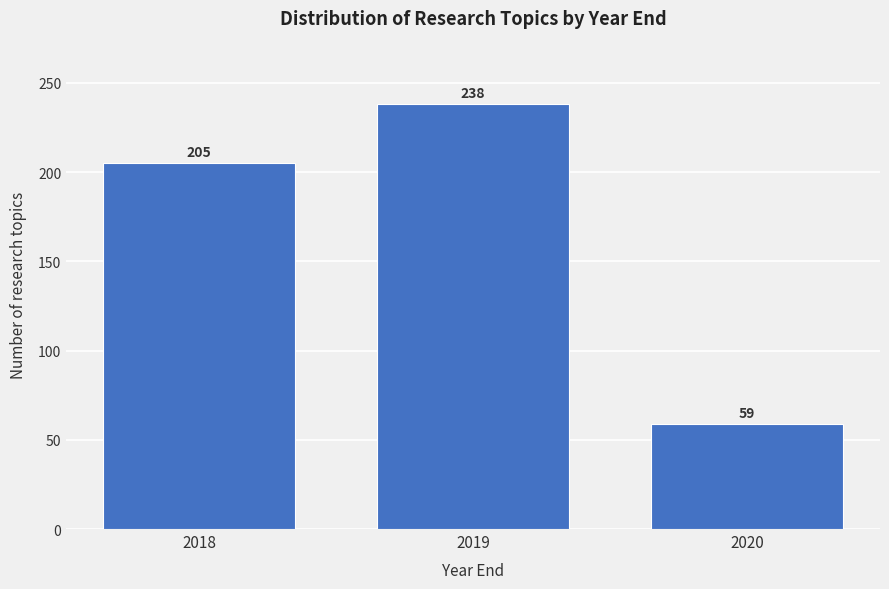

Reading left to right, what are all the values shown in this chart?

205	238	59